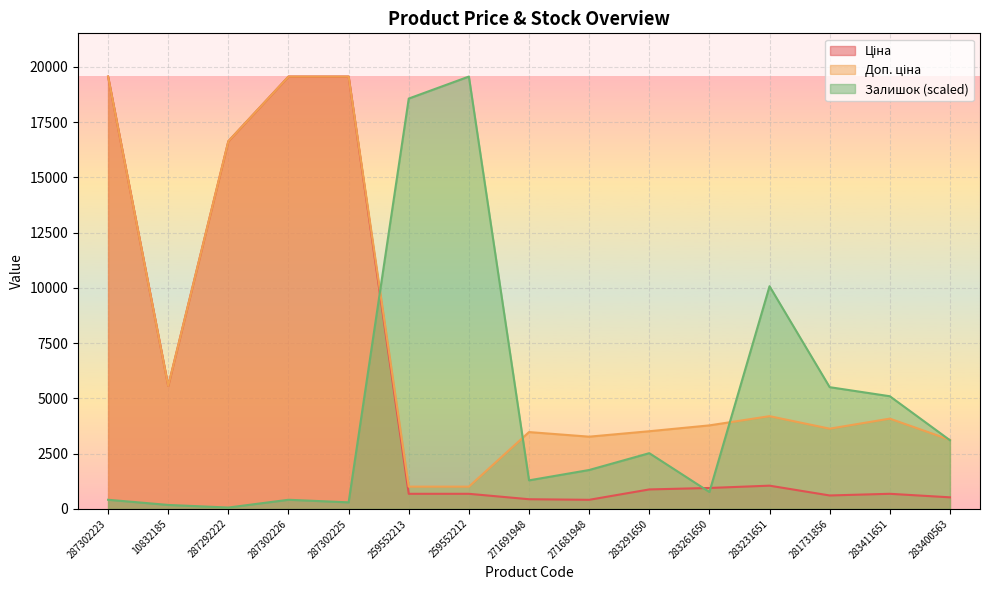

What is the spread (max minus min) of values at 259552212?

18885.0